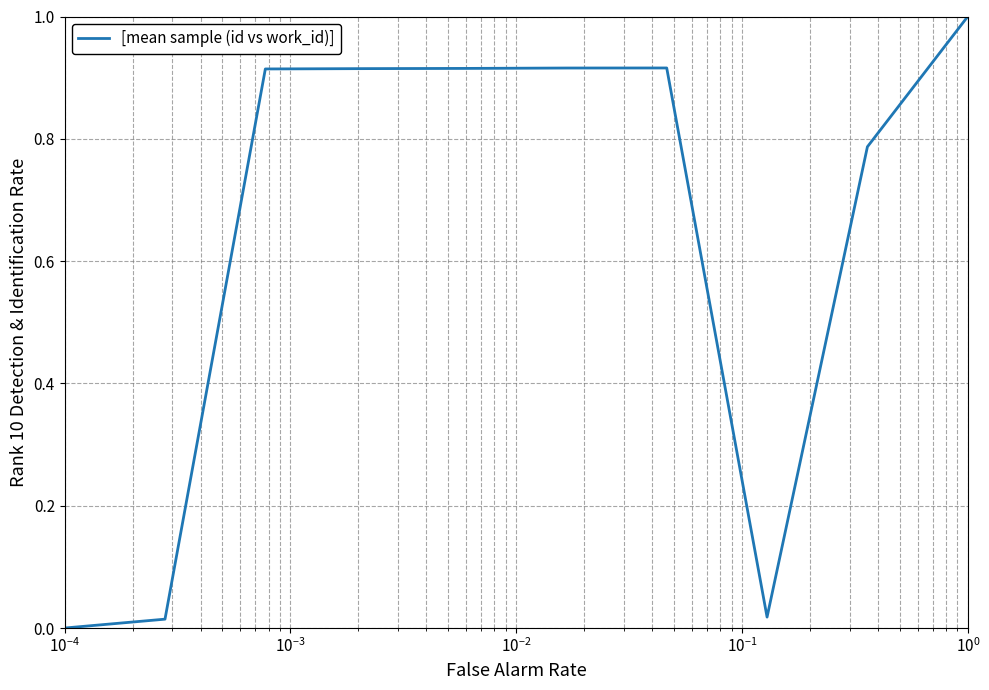

What is the maximum value shown in the chart?

1.0